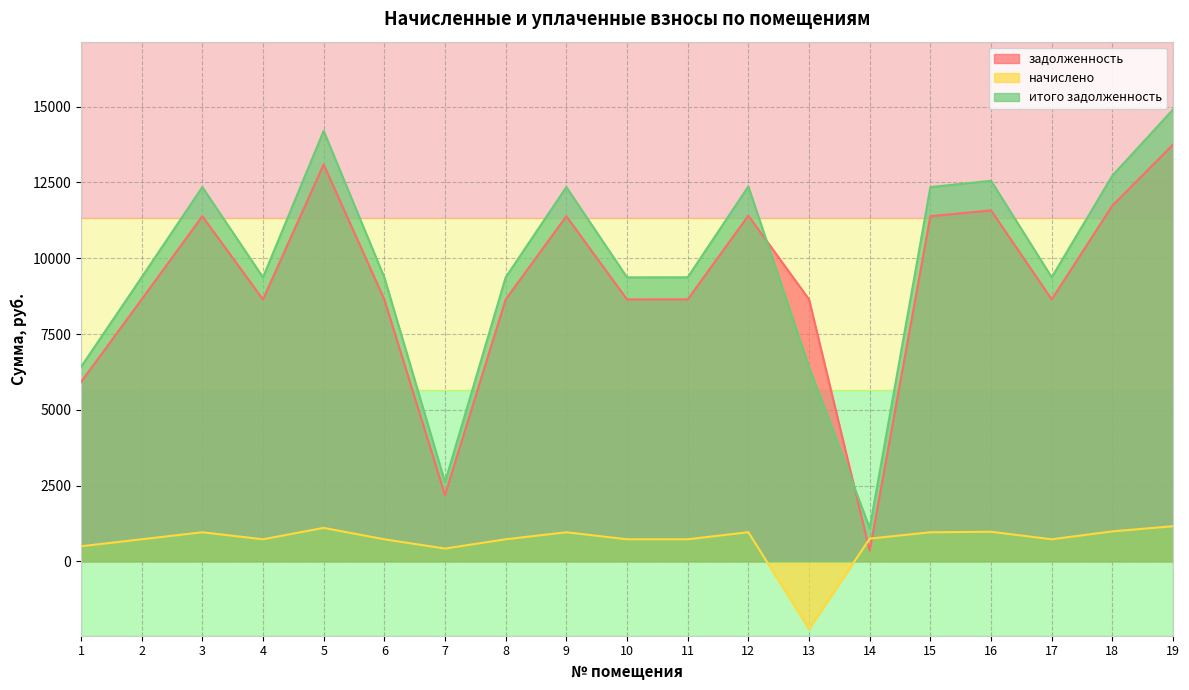

Reading left to right, list all the values displayed in this chart.

задолженность: 5913.6	8640.0	11385.6	8640.0	13094.4	8640.0	2188.2	8640.0	11385.6	8640.0	8641.8	11404.8	8641.8	349.8	11385.6	11577.6	8641.8	11735.0	13747.2
начислено: 499.0	729.0	960.7	729.0	1104.8	729.0	422.8	729.0	960.7	729.0	729.1	962.3	-2229.2	750.1	960.7	976.9	729.1	990.1	1159.9
итого задолженность: 6412.6	9369.0	12346.3	9369.0	14199.2	9369.0	2611.0	9369.0	12346.3	9369.0	9371.0	12367.1	6412.6	1099.9	12346.3	12554.5	9371.0	12725.2	14907.1